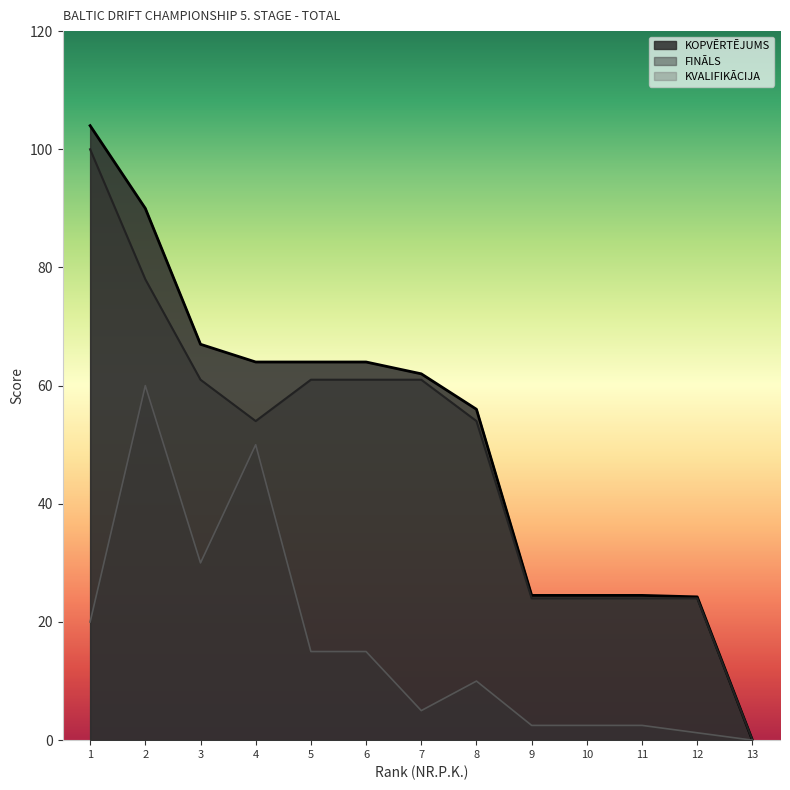

What is the sum of all FINĀLS values?

626.0